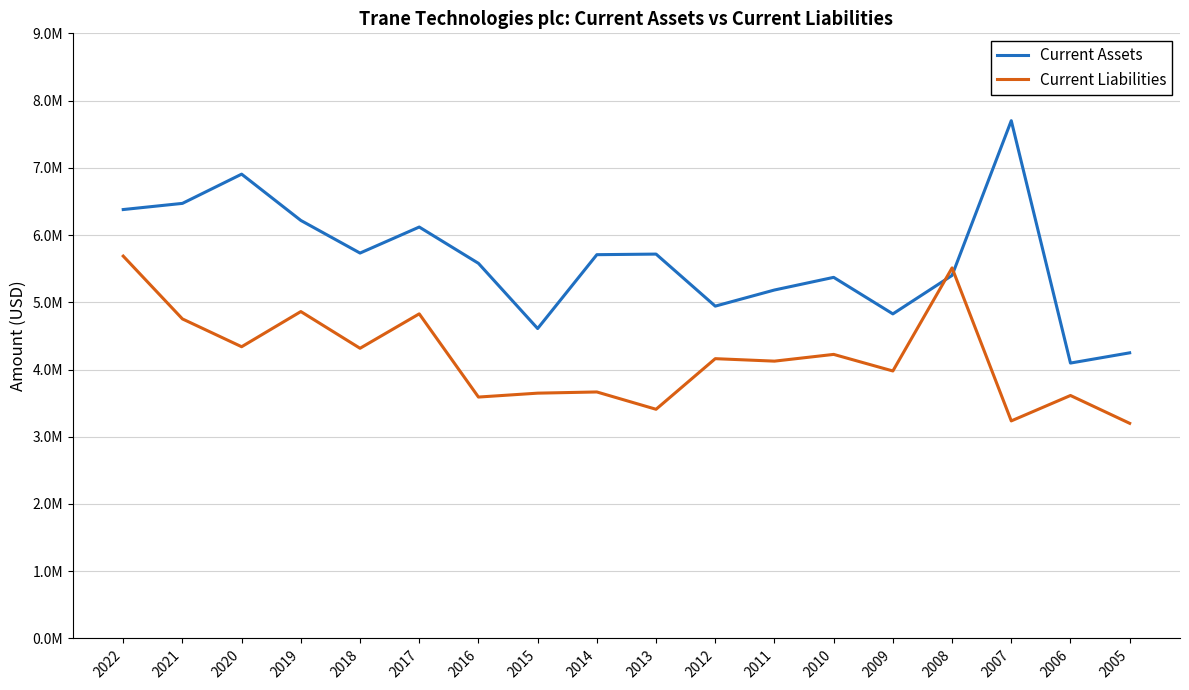

Does the chart display data point markers on the line(s)?

No